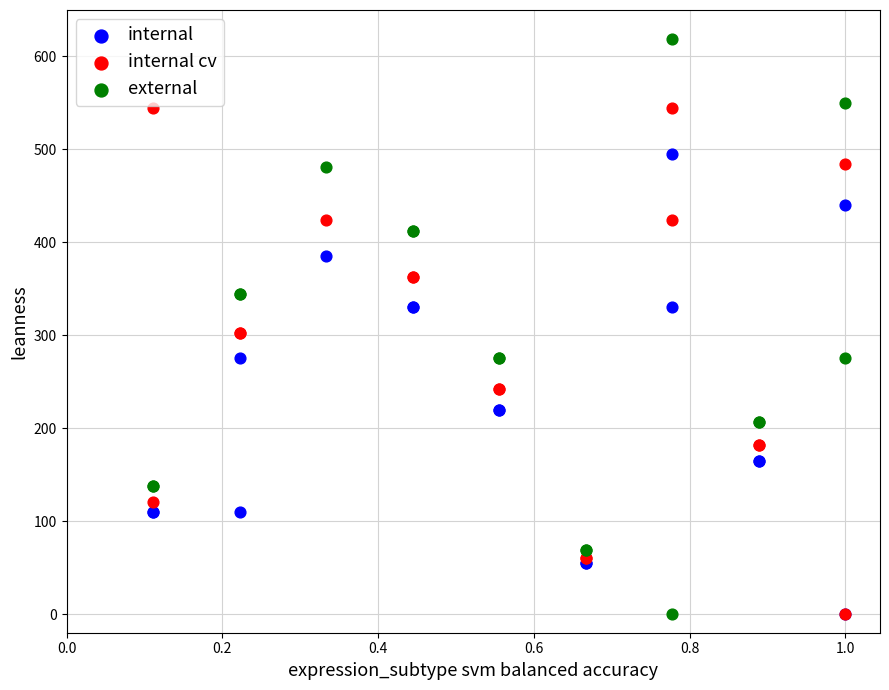

Which series has the largest Y range (max minus min)?

external